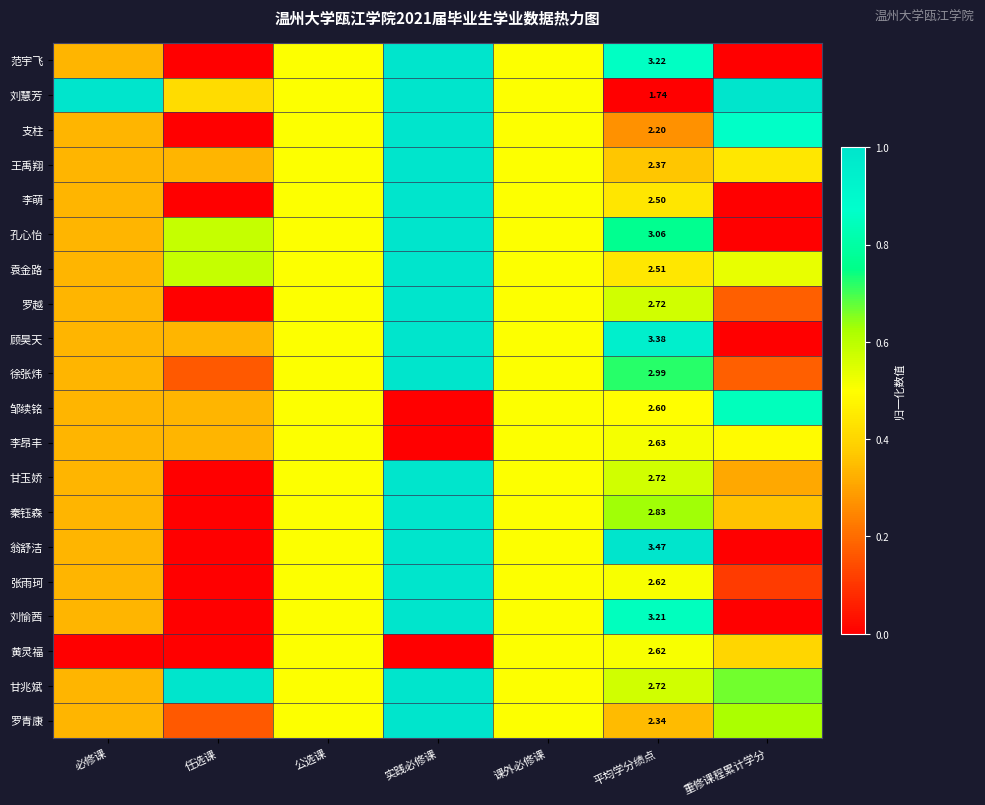

Is the value of 邹续铭 at 任选课 greater than the value of 徐张炜 at 必修课?

No